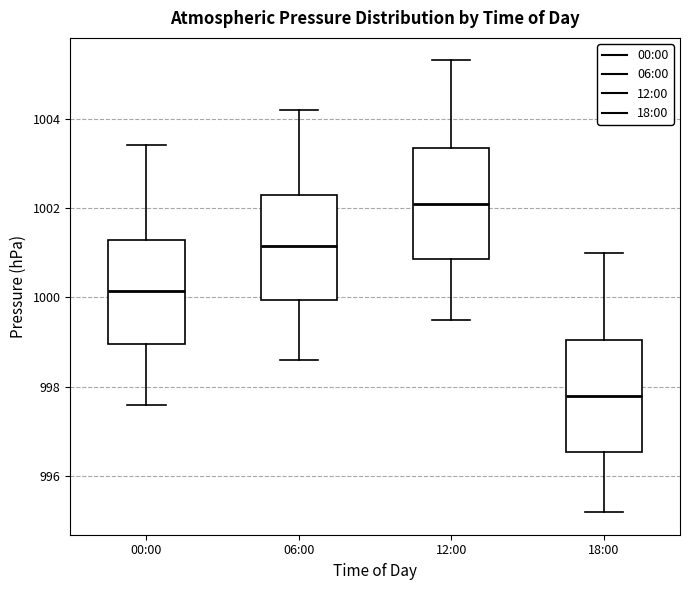

Where does the upper whisker of the box for 12:00 end on the y-axis? The values are not printed on the chart, so give them approximately, as read against the axis.

1005.4